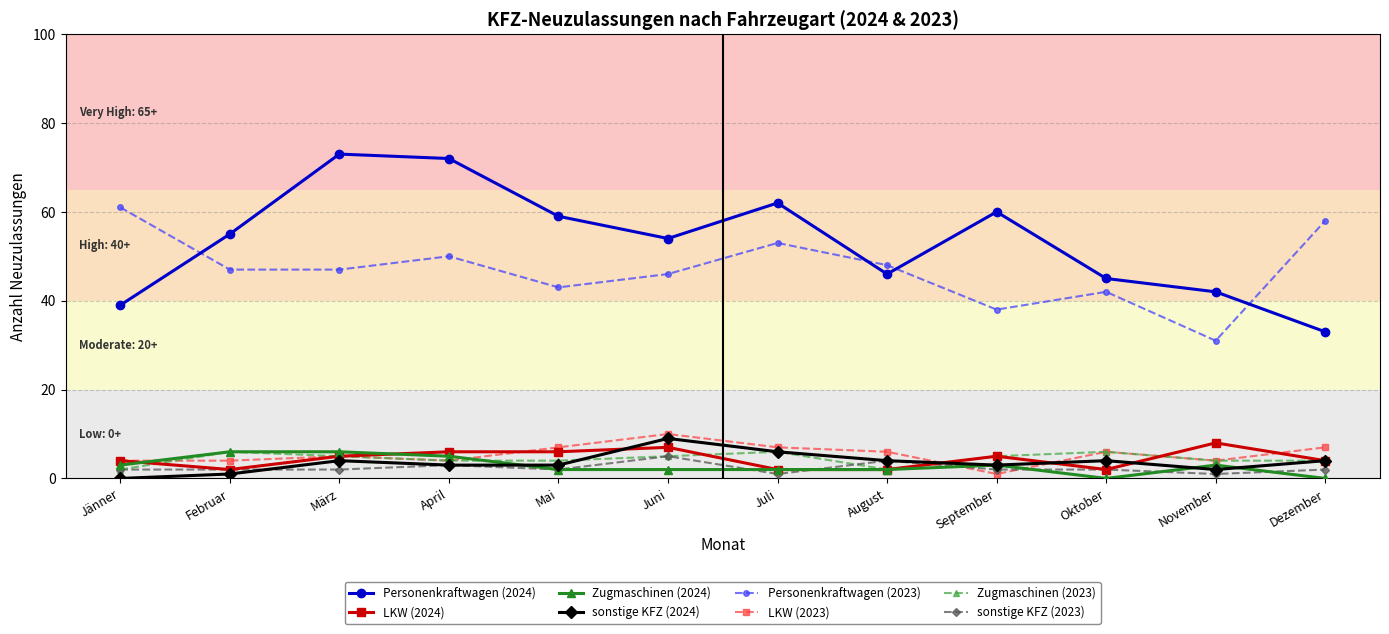

What is the label of the 11th point from the right?

Februar